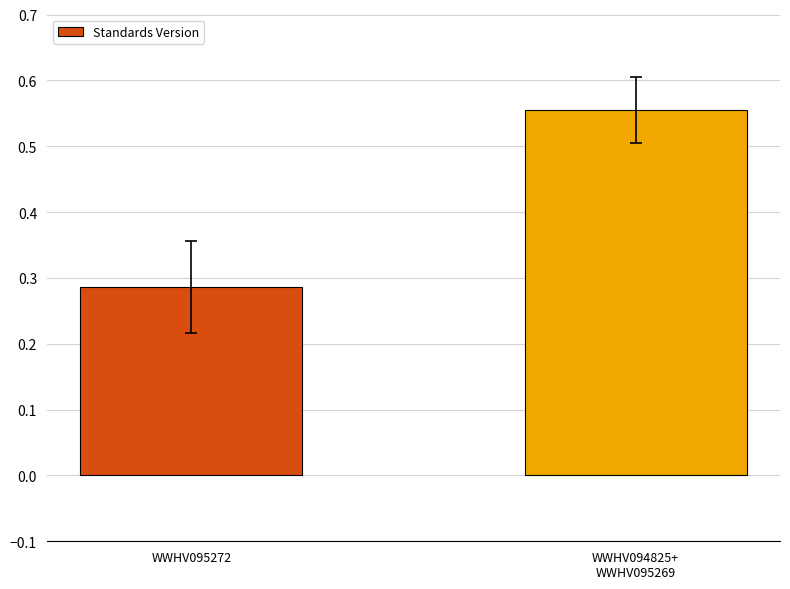

True or false: the data shows 0.1 at WWHV095272.

False